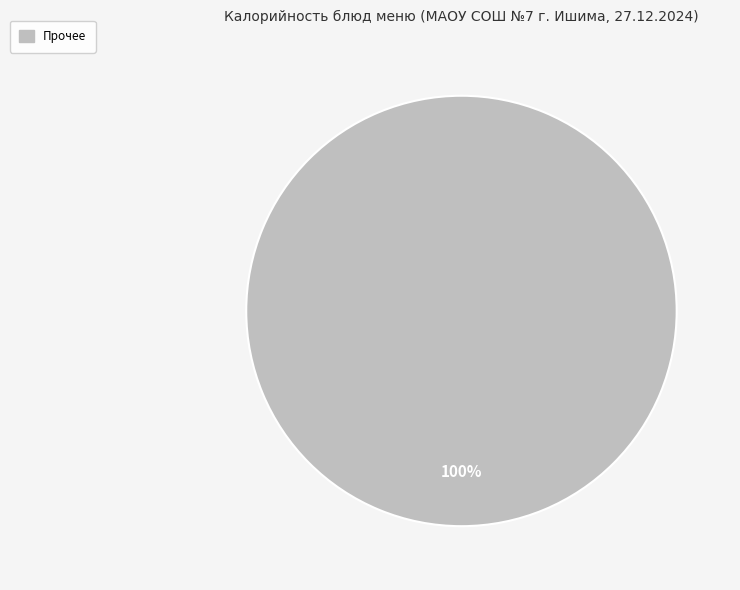

Does any single category account for the majority?

Yes